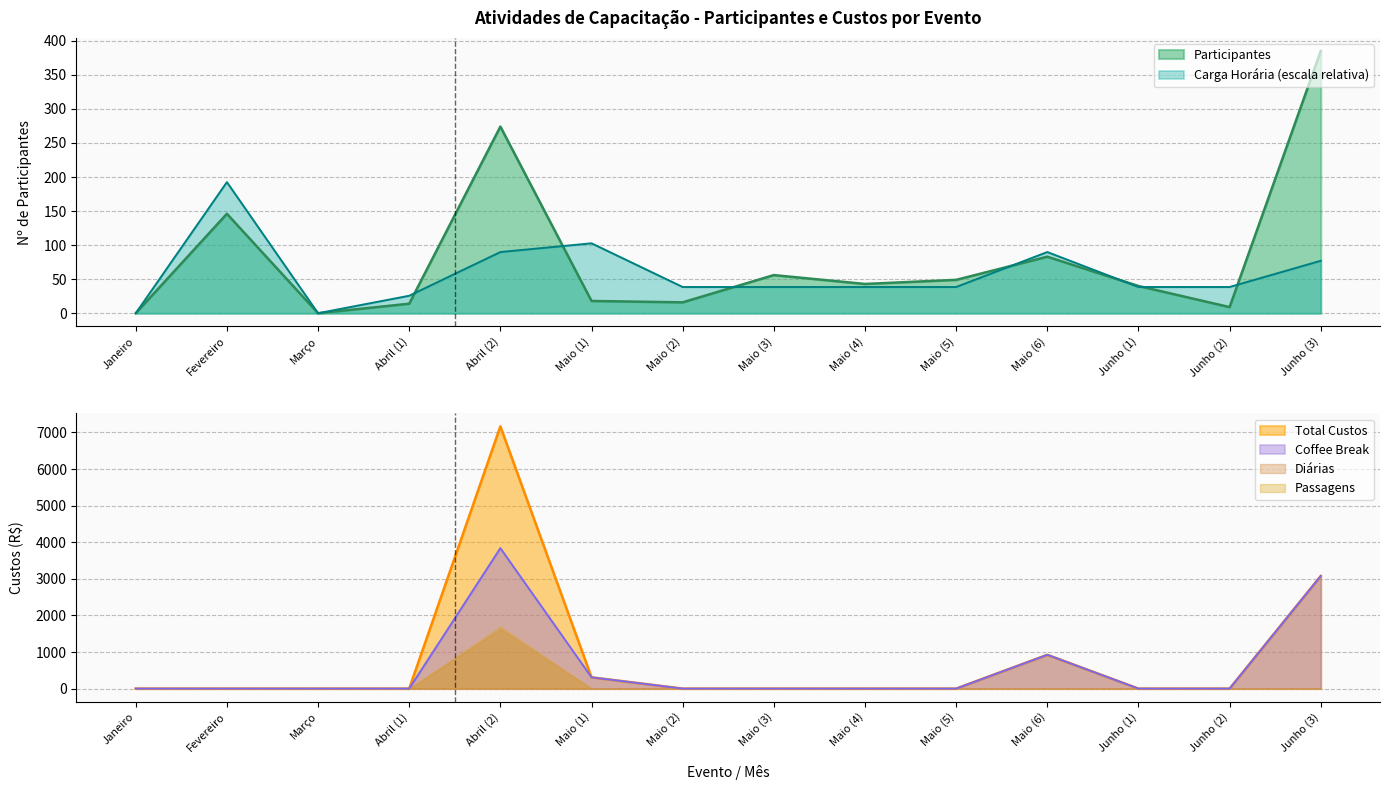

True or false: Coffee Break has a value of 295.0 at Maio (6).

False